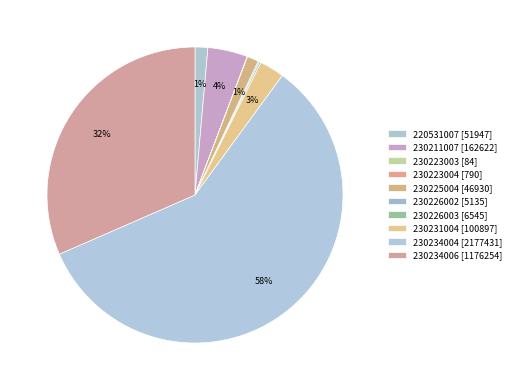

The 220531007 slice represents 1% of the pie. True or false?

True